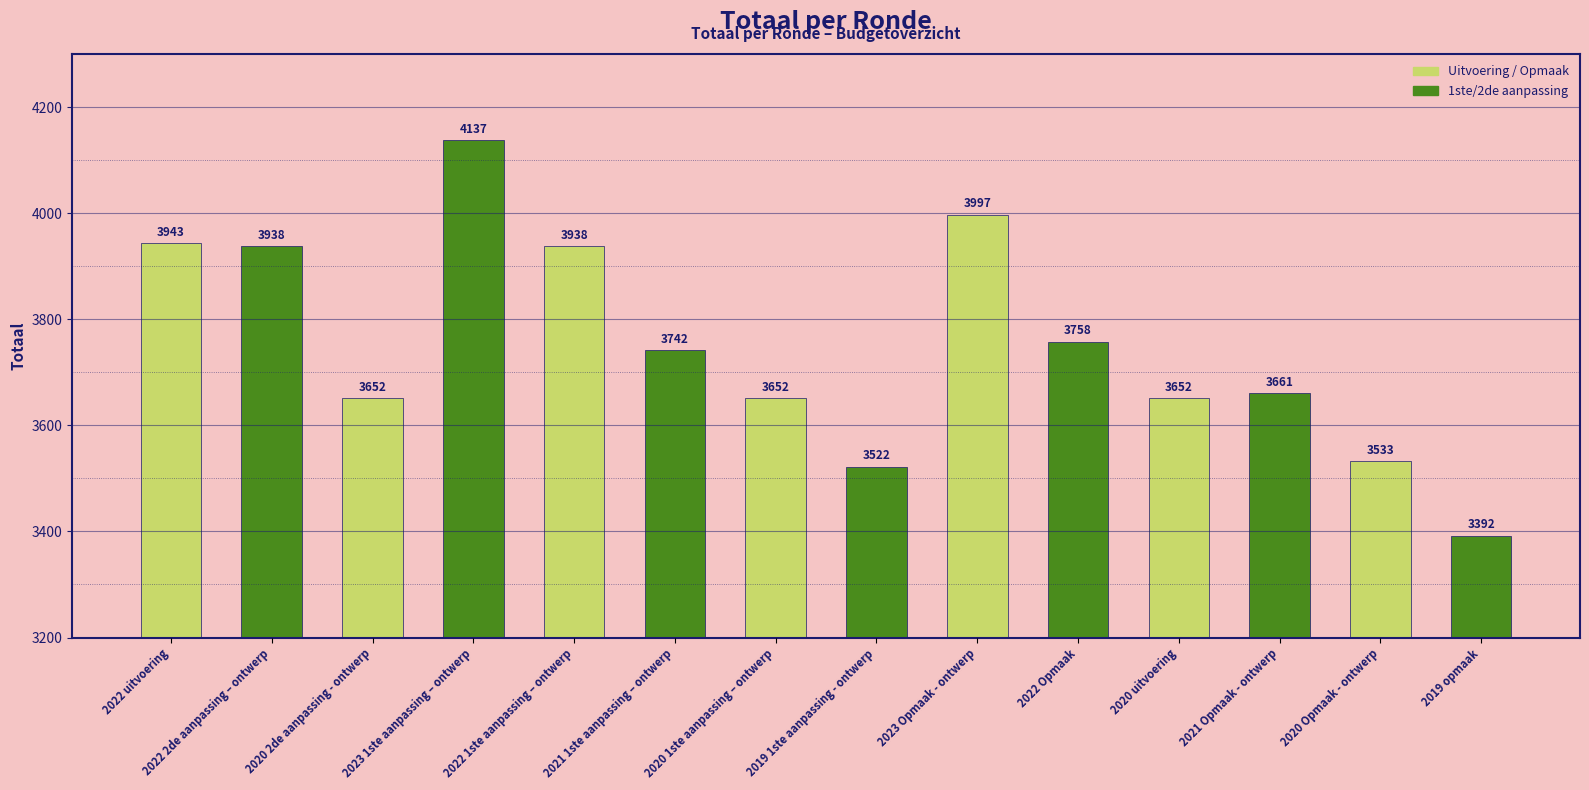

Which label corresponds to the largest value in the chart?

2023 1ste aanpassing – ontwerp